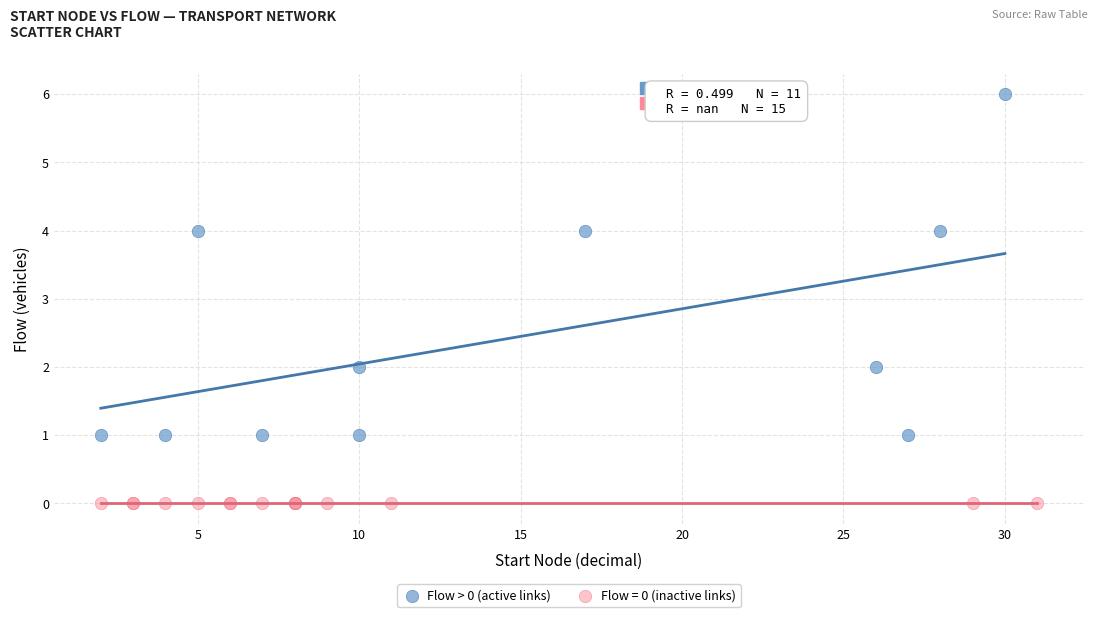

Which series contains the highest Y value?

Flow > 0 (active links)